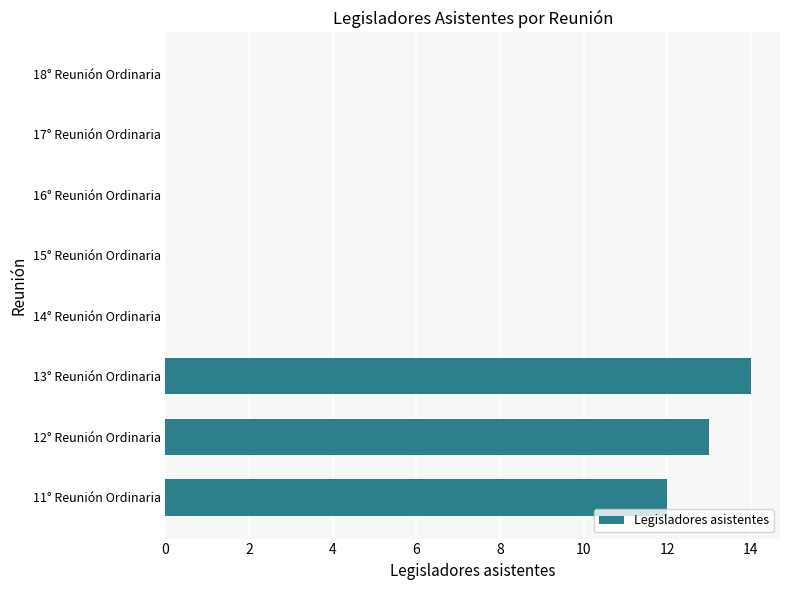

What is the average value?

5